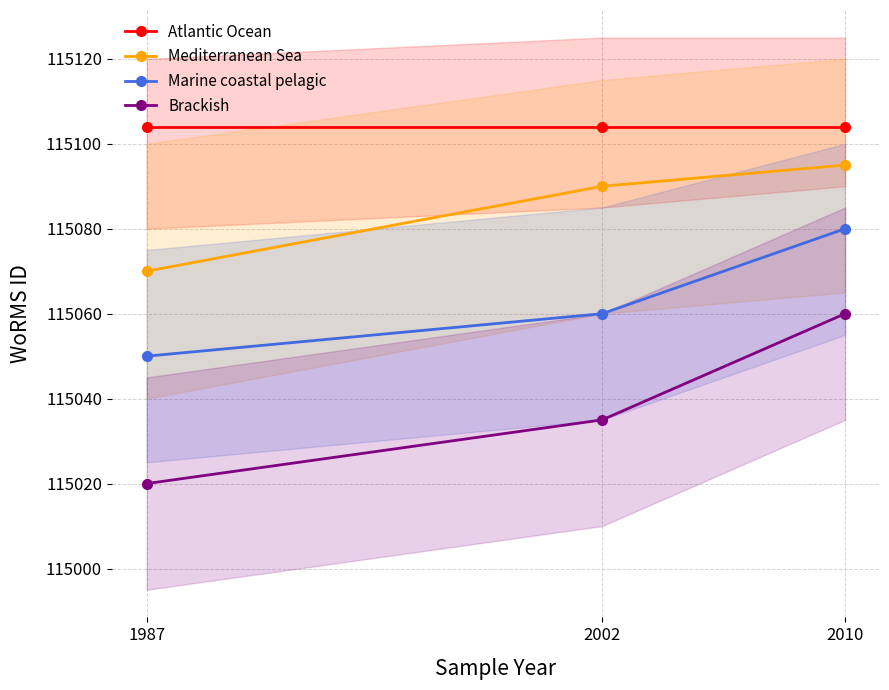

At which category does the chart reach its minimum across all series?

1987